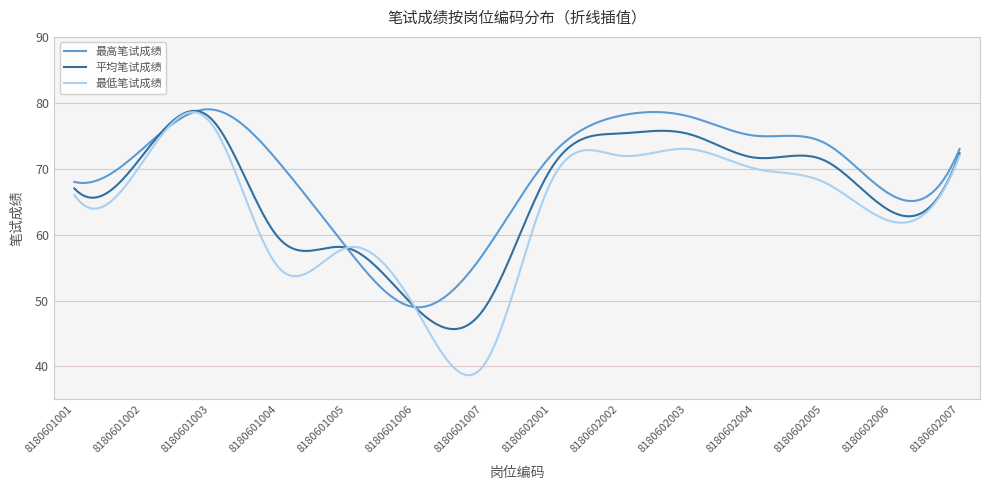

How many series are shown in this chart?

3